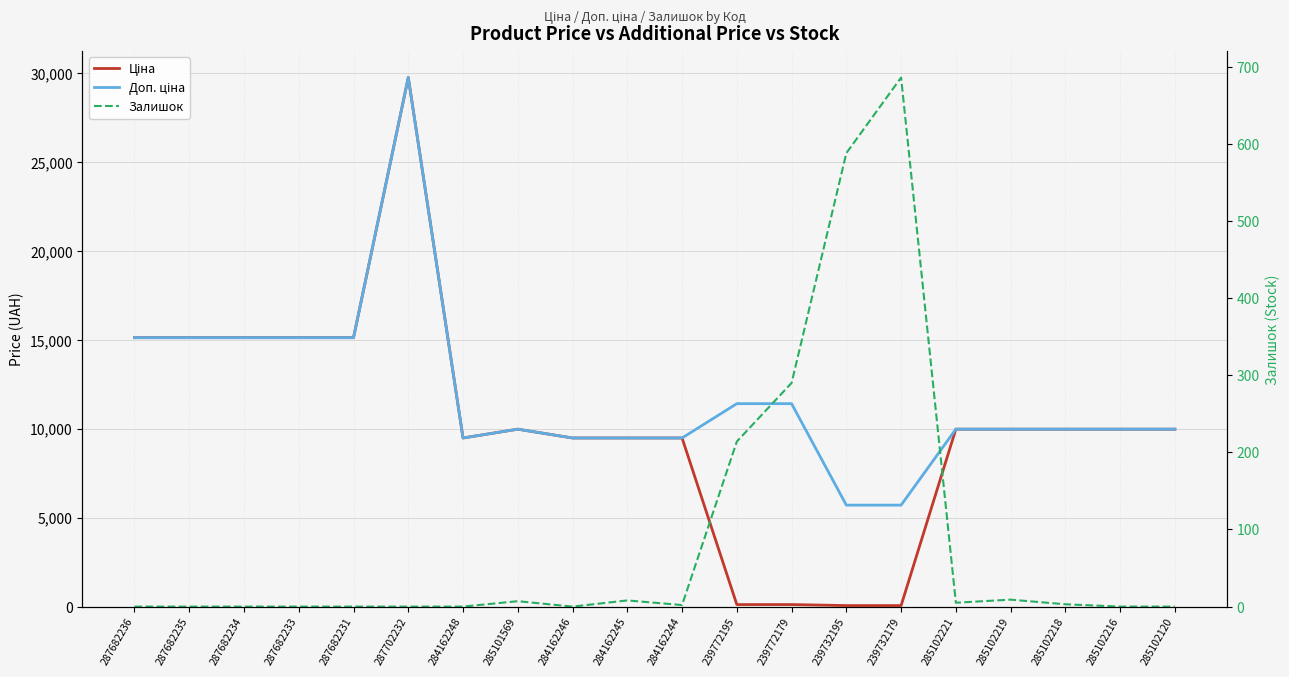

What is the total value across all series at 284162246?

18960.1